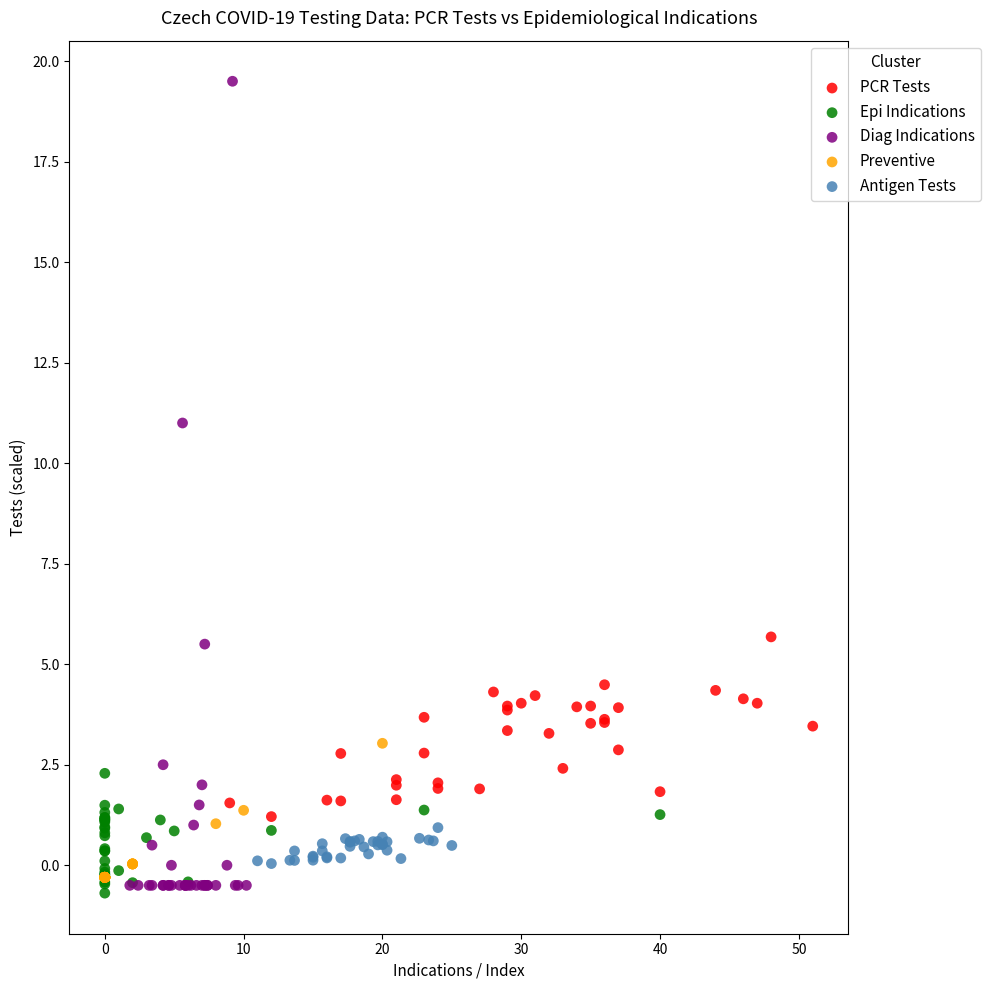

Which series has the largest Y range (max minus min)?

Diag Indications